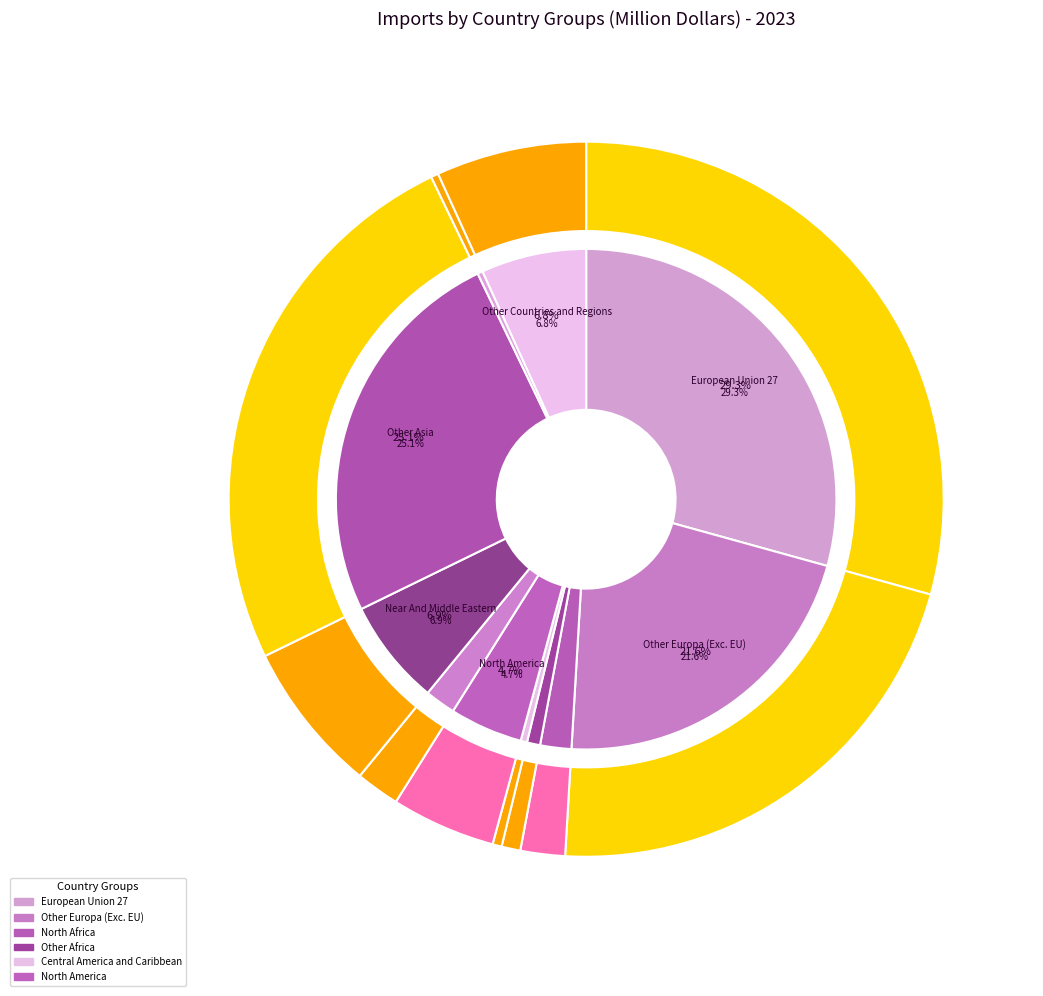

Rank the categories by value from lowest to highest.

Australia and New Zealand, Central America and Caribbean, Other Africa, South America, North Africa, North America, Other Countries and Regions, Near And Middle Eastern, Other Europa (Exc. EU), Other Asia, European Union 27